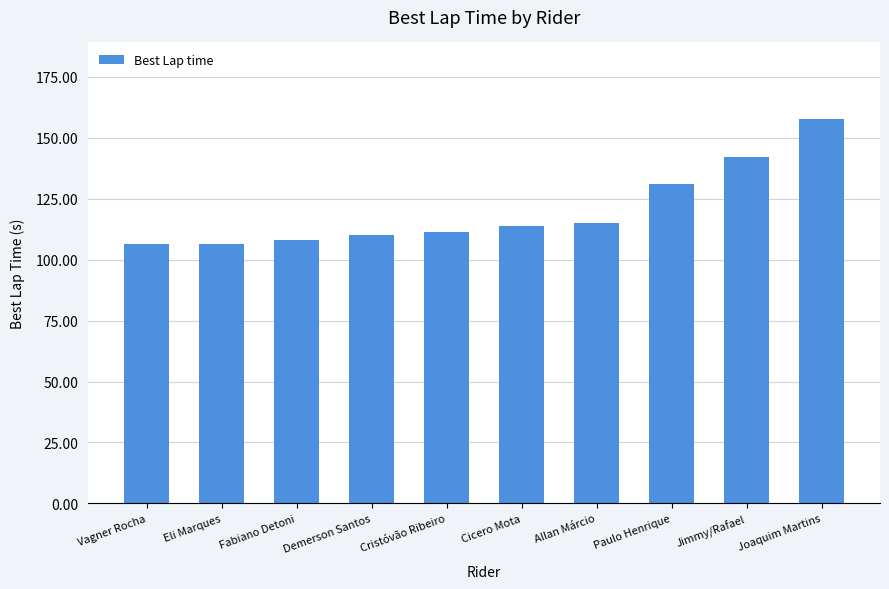

What is the minimum value shown in the chart?

106.4